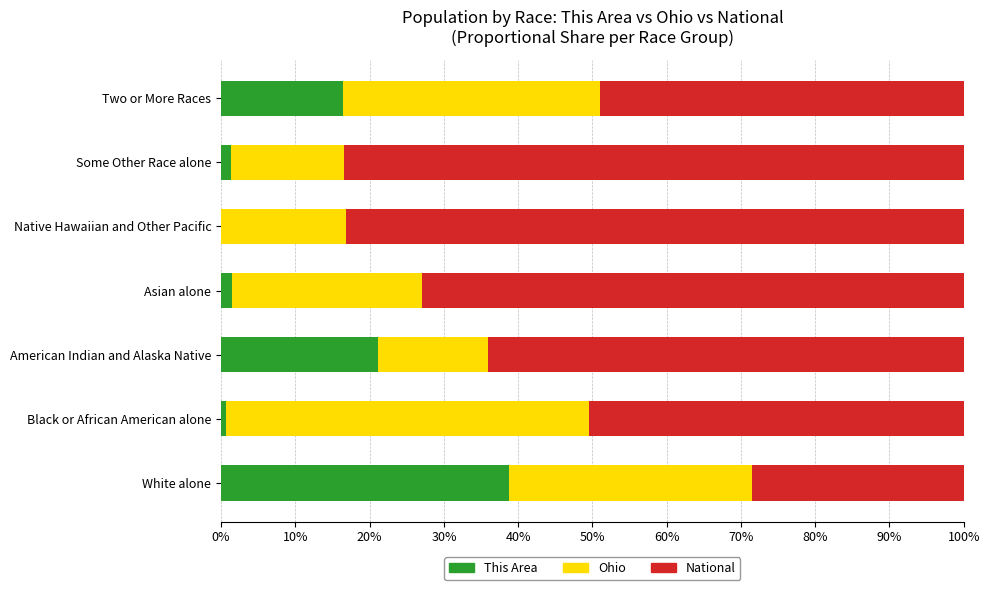

What is the approximate value of This Area at American Indian and Alaska Native?

21.2